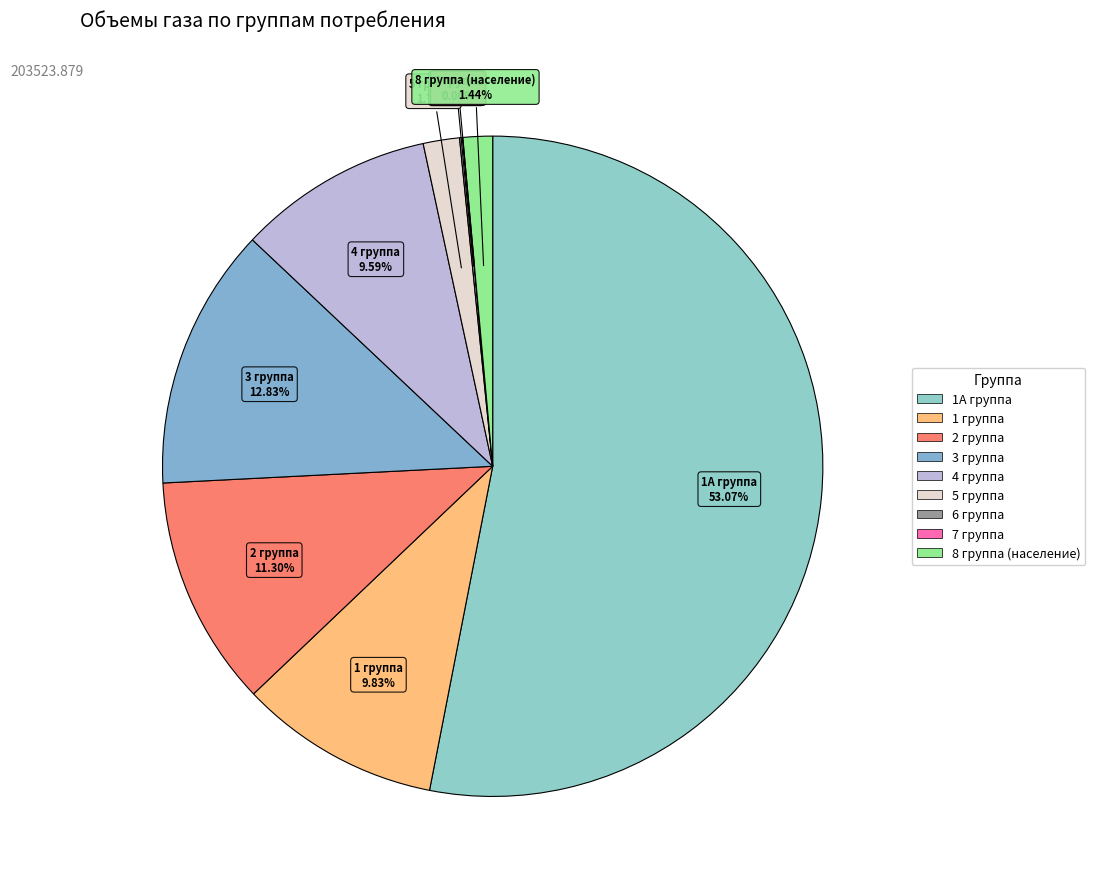

Does any single category account for the majority?

Yes